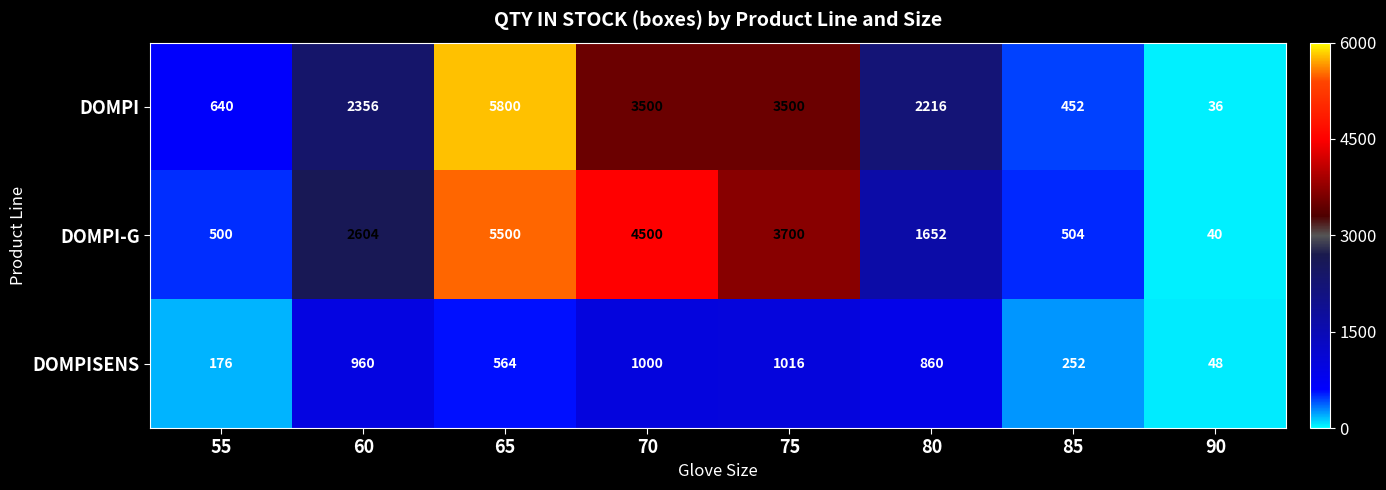

At which label is DOMPI-G closest to 2770?

60